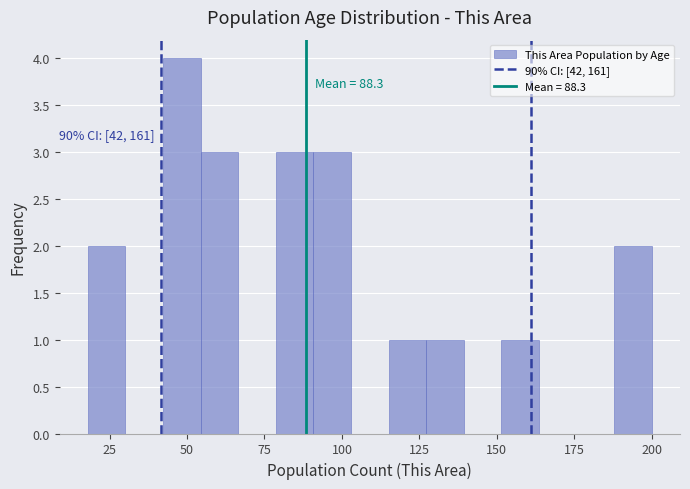

Around what value on the x-axis is the tallest bar? Give the approximate position of its centre, as read against the axis.

50